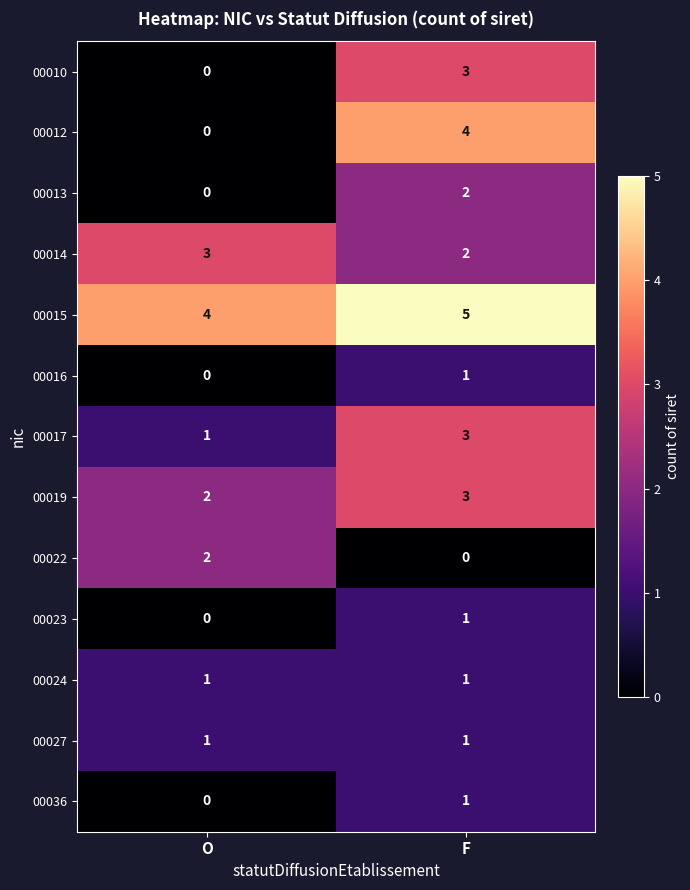

Which series has the largest total across all categories?

00015